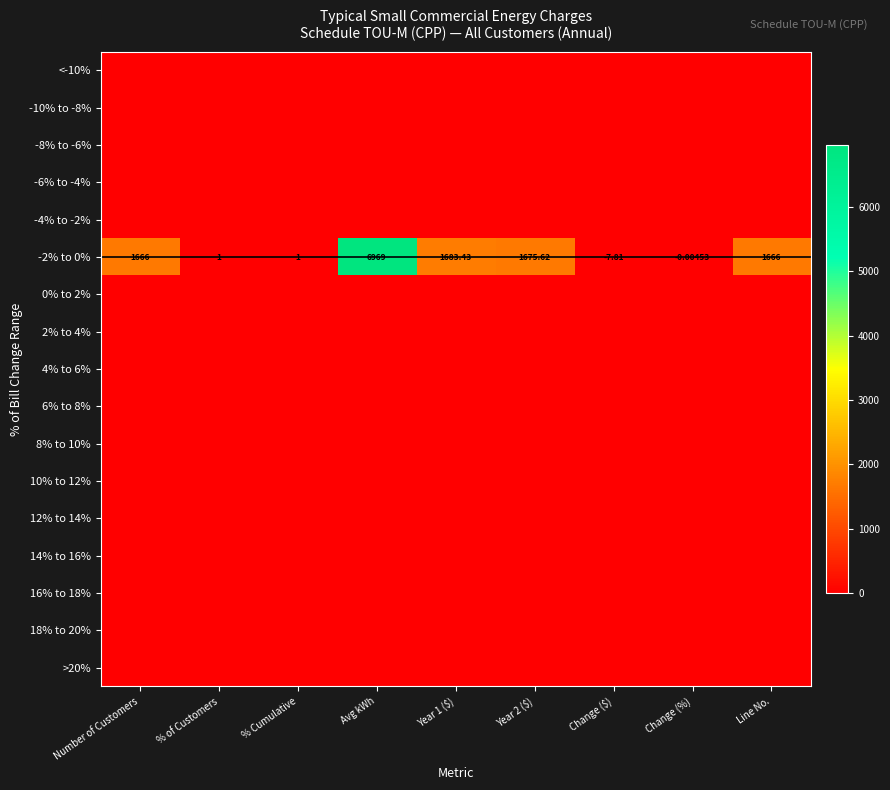

Which series has the largest total across all categories?

-2% to 0%